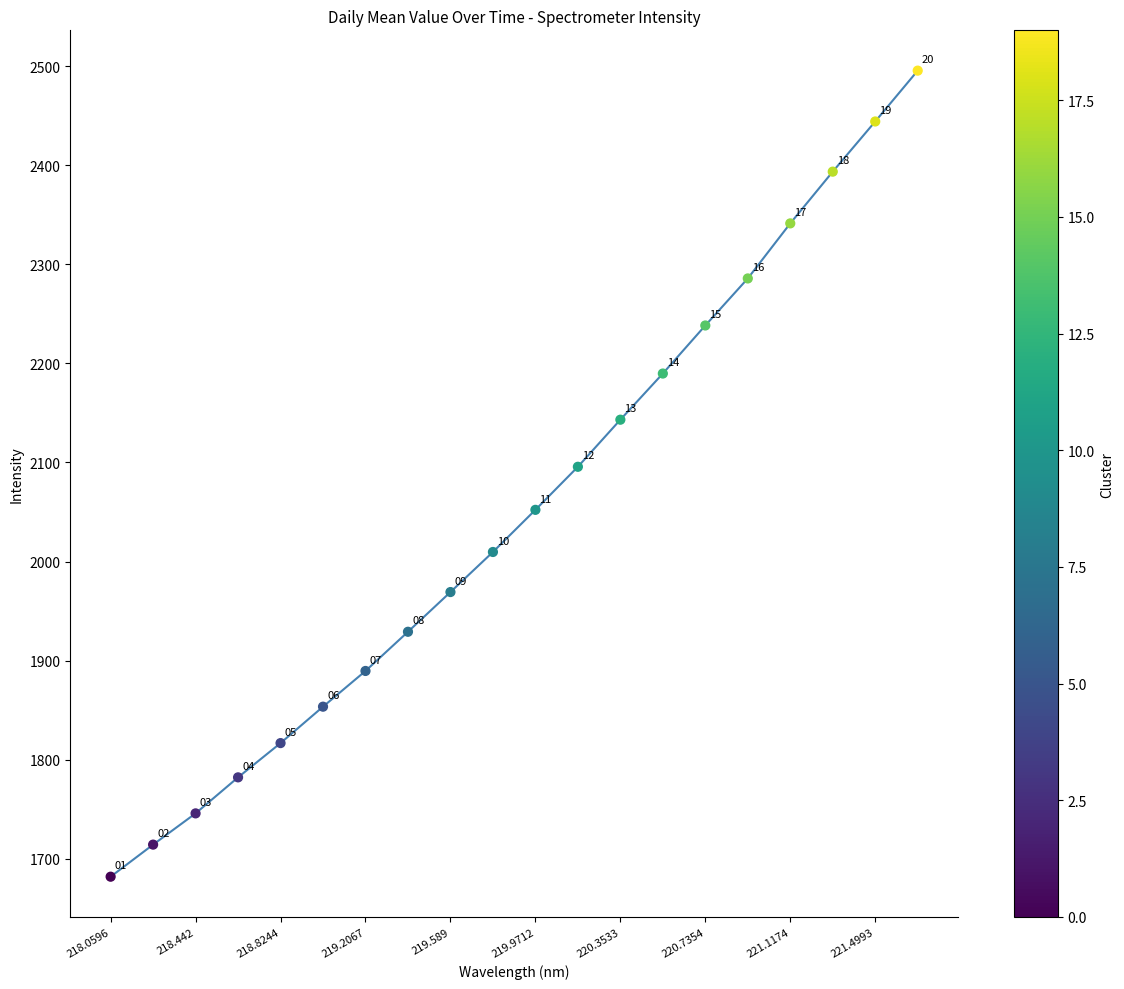

What is the maximum value shown in the chart?

2495.4